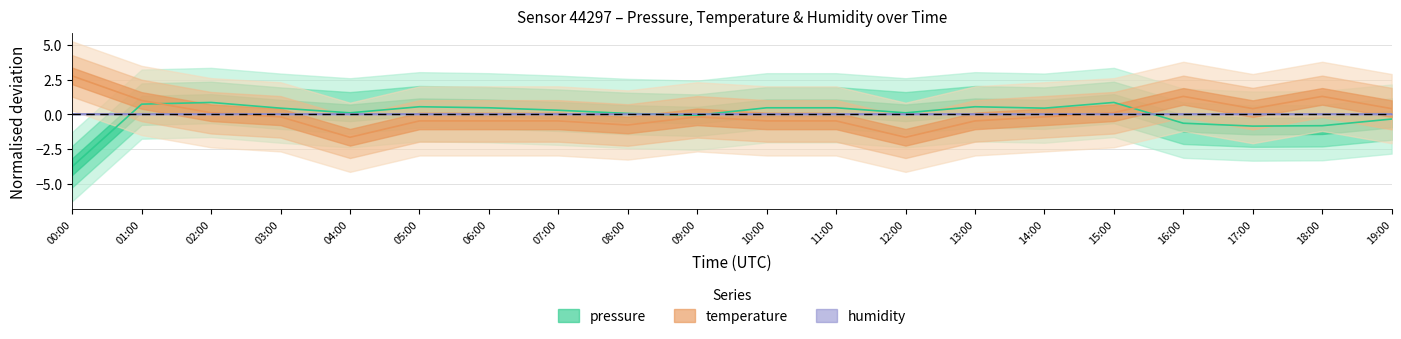

What is the label of the 17th point from the left?

16:00